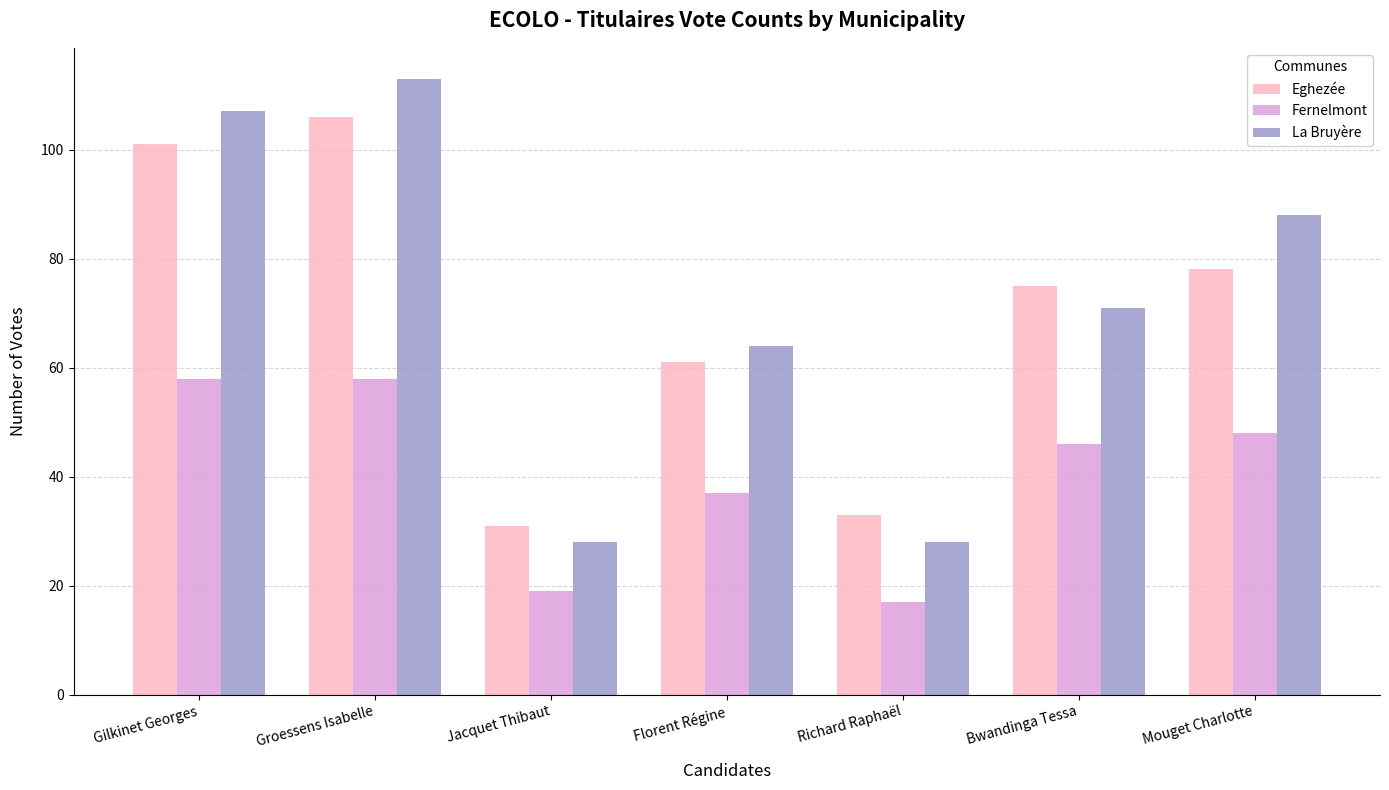

What position from the right is Richard Raphaël?

3